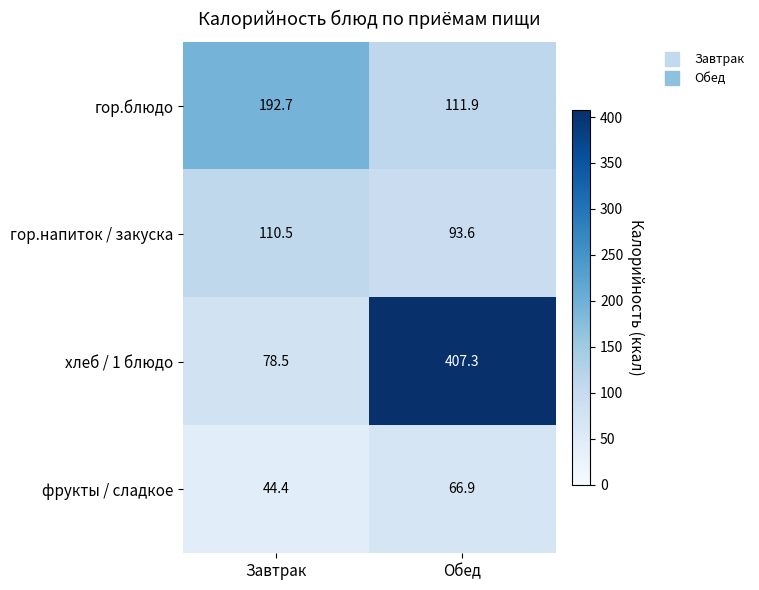

Rank the series by their average value, from highest to lowest.

хлеб / 1 блюдо, гор.блюдо, гор.напиток / закуска, фрукты / сладкое